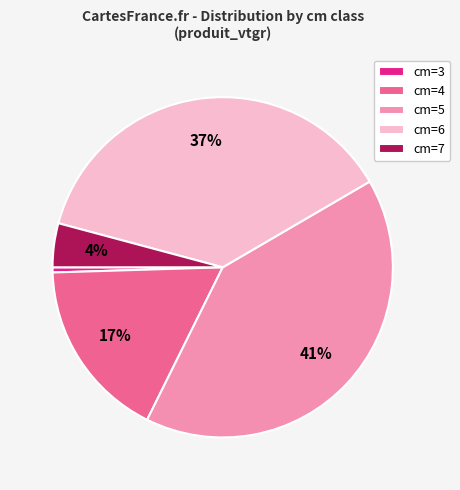

Which slice is the smallest?

cm=3